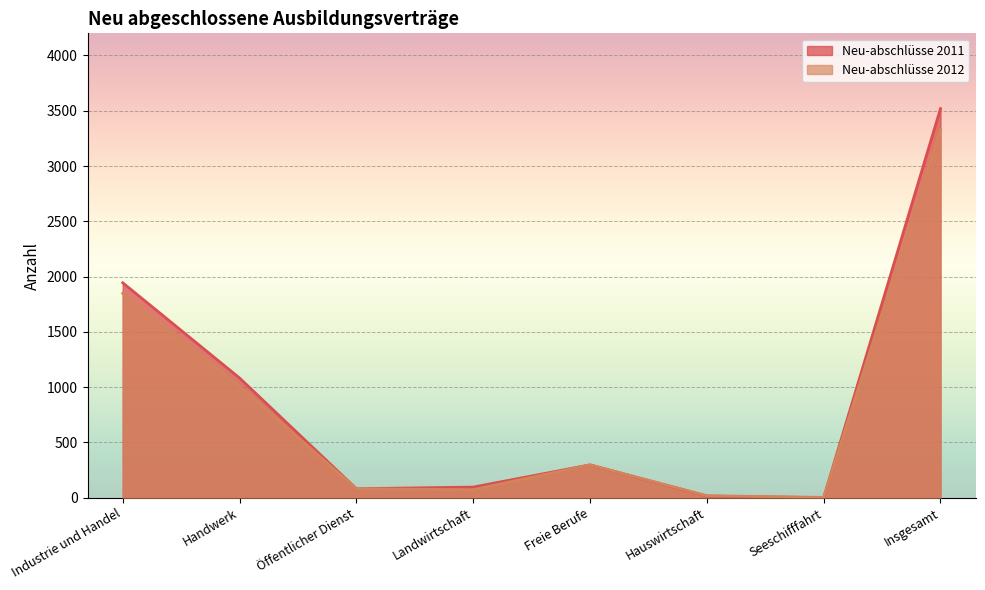

Where is the first local maximum for Neu-abschlüsse 2012?

Freie Berufe